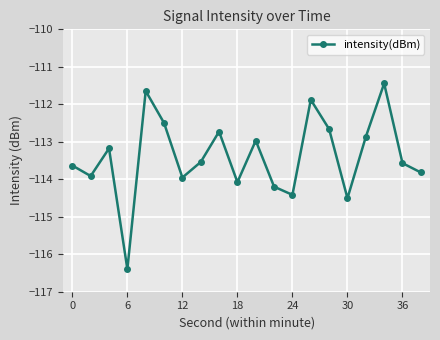

What is the value of the 14th point from the left?

-111.9